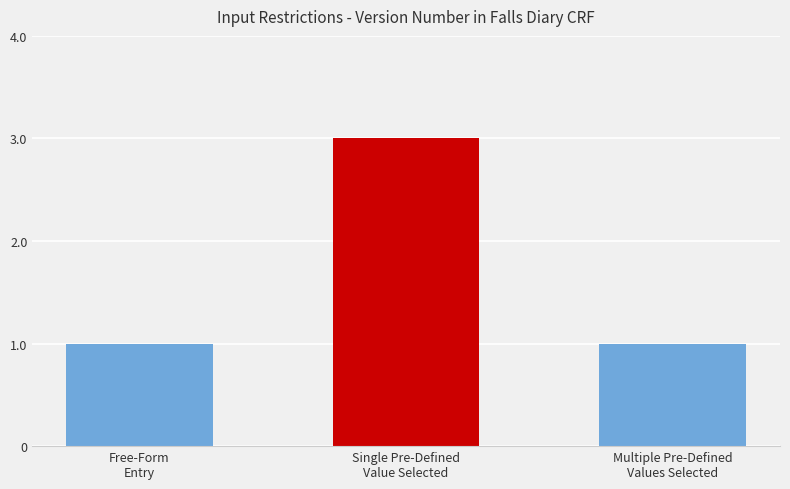

What is the greatest value displayed?

3